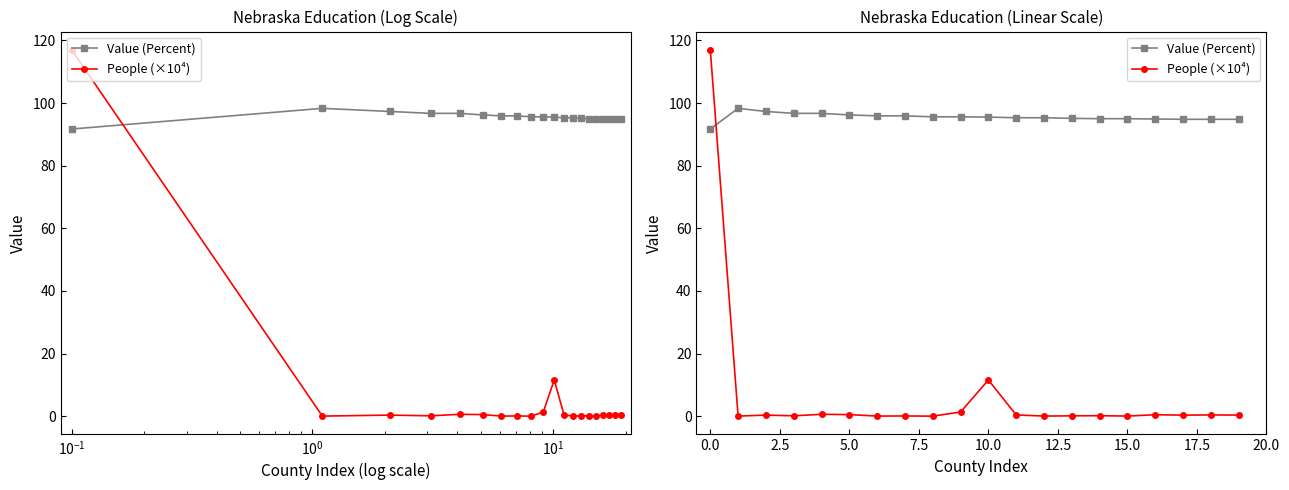

The Value (Percent) series shows 37.8 at $\mathdefault{10^{-2}}$. True or false?

False